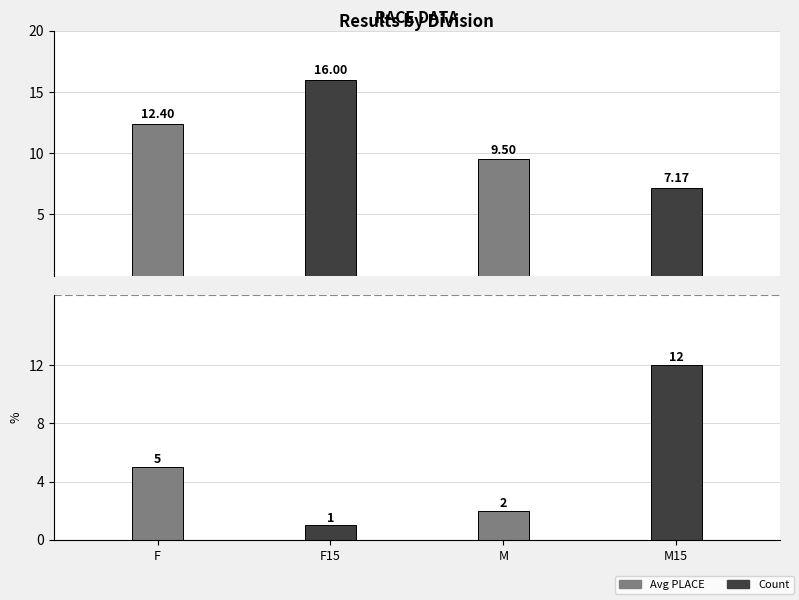

List the series in order of their overall mean, lowest first.

Count, Avg PLACE